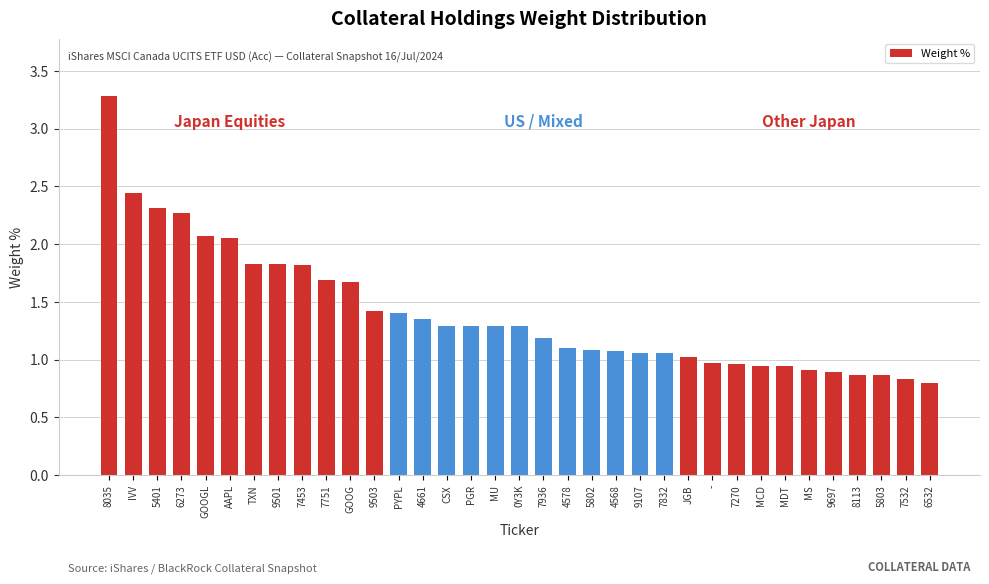

What is the value of the 15th bar from the left?

1.3